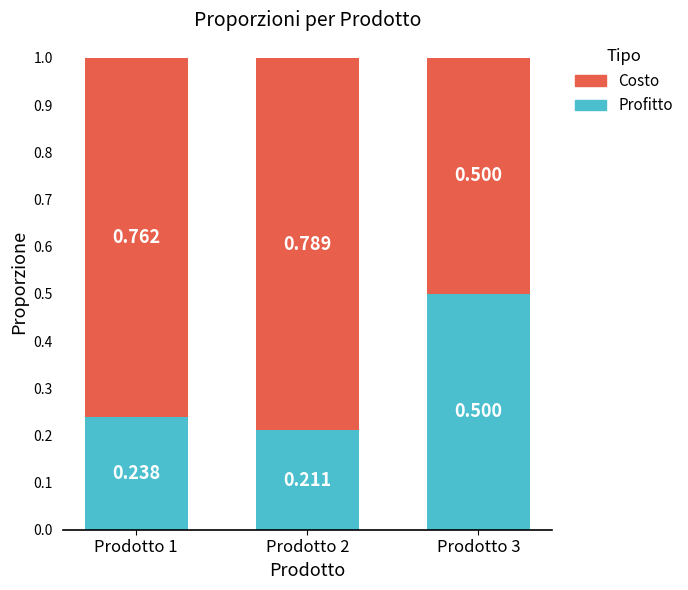

What are all the series names shown in the legend?

Costo, Profitto